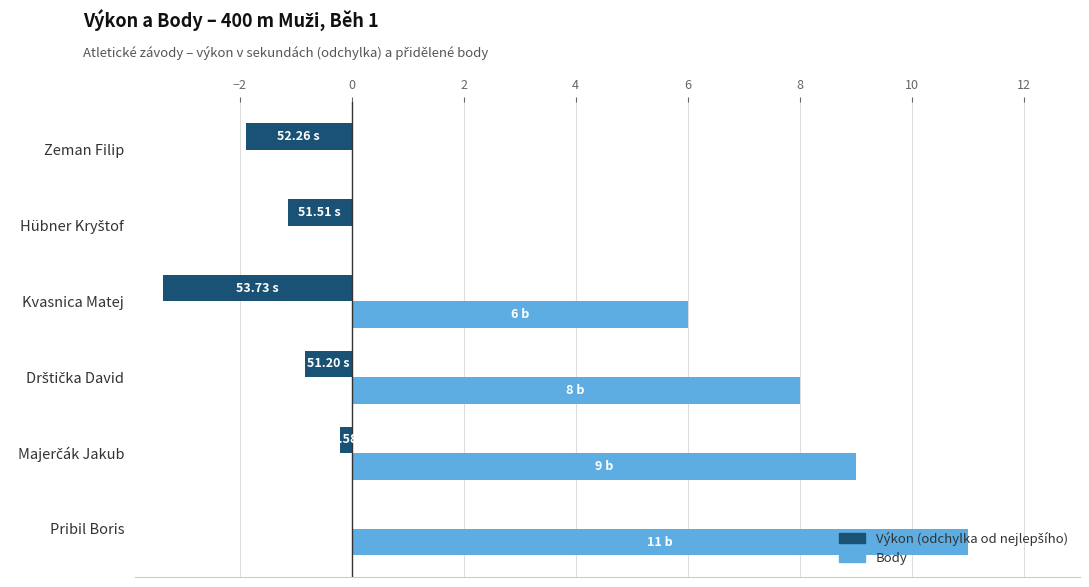

What is the sum of all Body values?

34.0